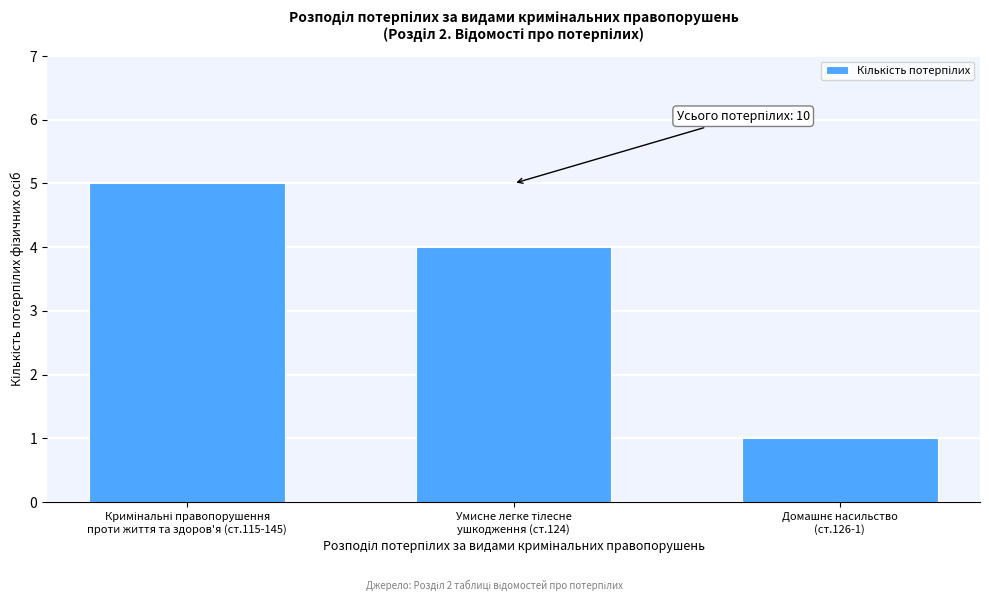

Reading right to left, what are all the values shown in this chart?

1	4	5